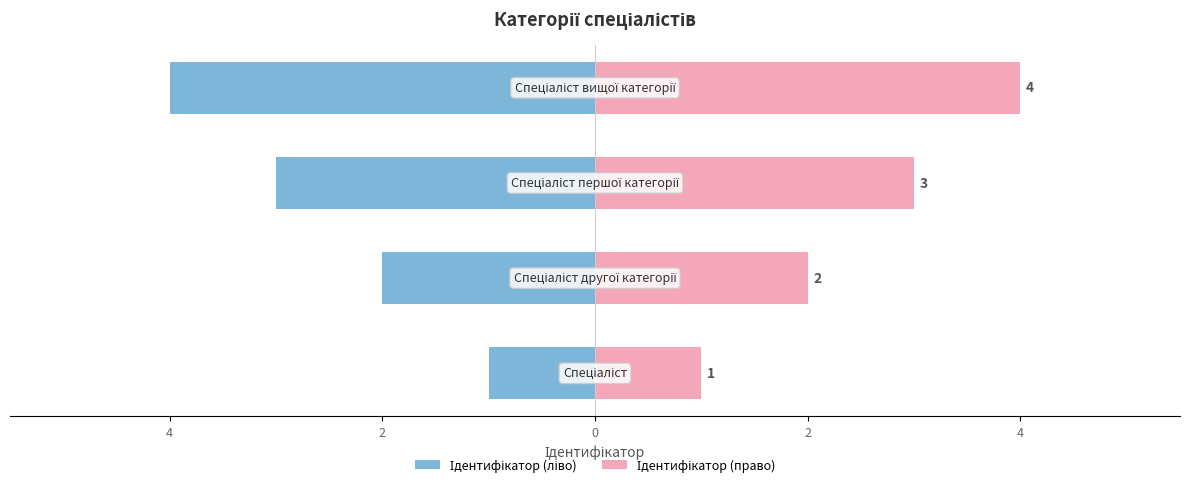

Reading left to right, list all the values displayed in this chart.

Ідентифікатор (ліво): 6=-1	4=-2	2=-3	0=-4
Ідентифікатор (право): 6=1	4=2	2=3	0=4